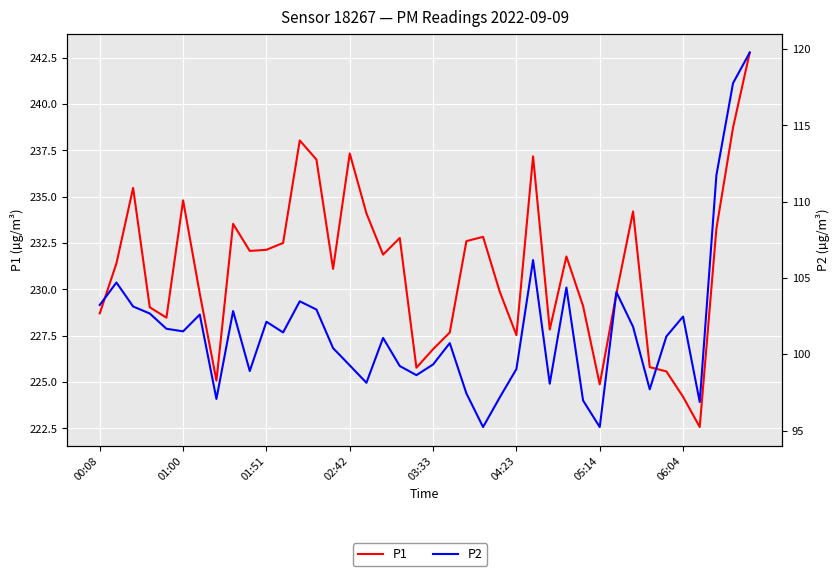

True or false: P1 and P2 cross at least once.

False